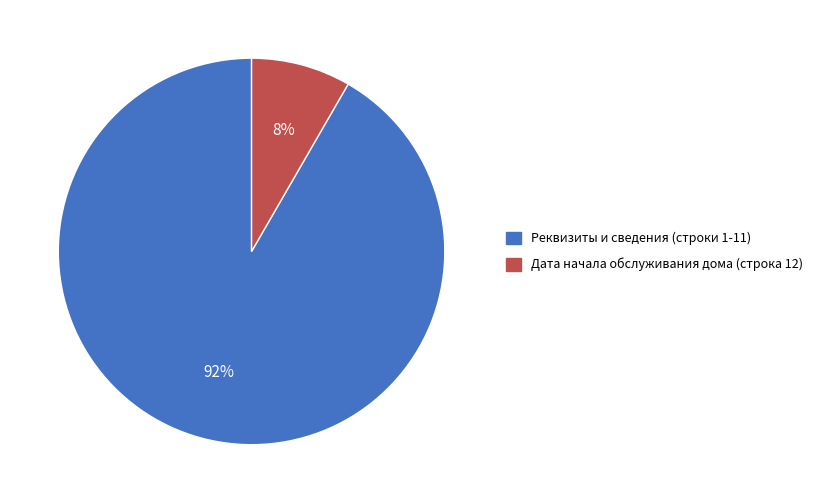

To the nearest percent, what is the average slice percentage?

50%